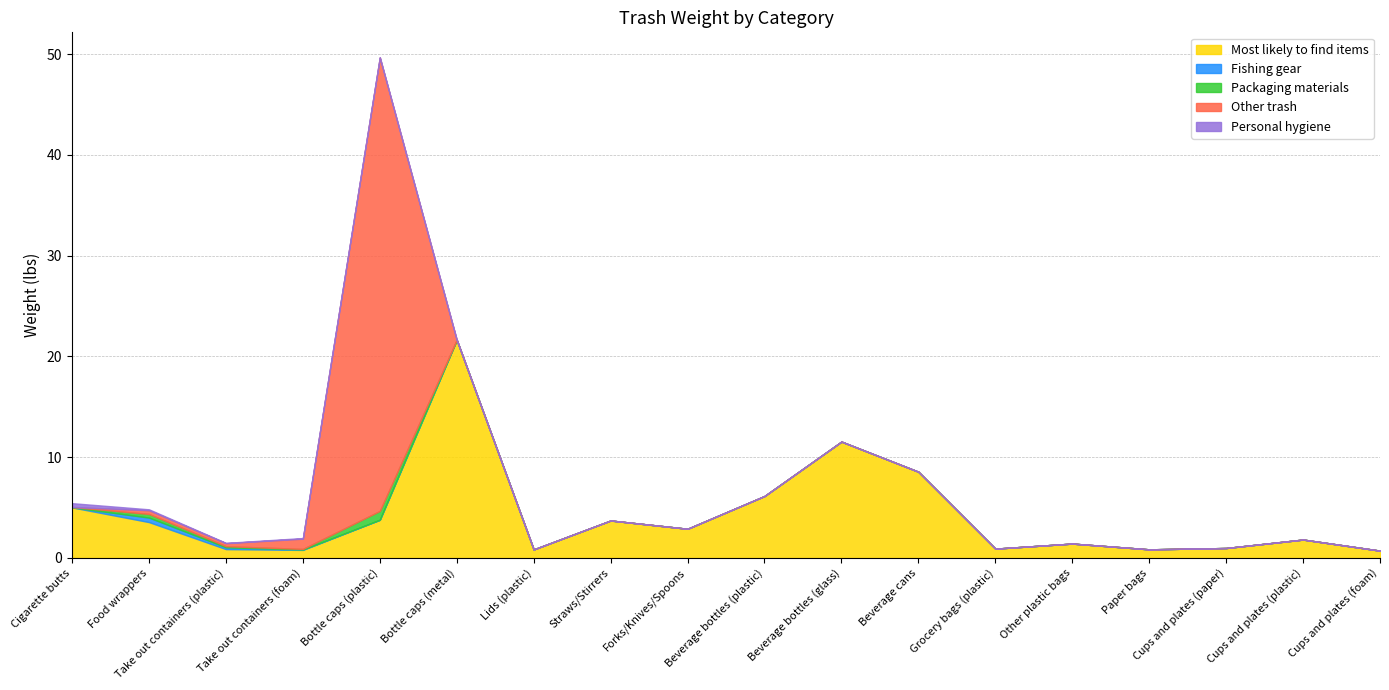

Is the value of Fishing gear at Food wrappers greater than the value of Other trash at Paper bags?

Yes